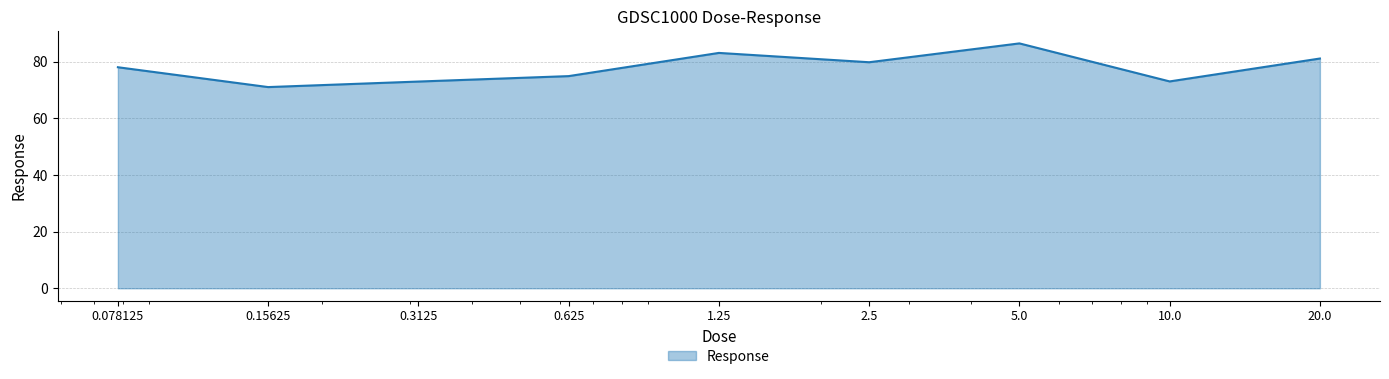

Reading left to right, list all the values displayed in this chart.

78.0	71.0	73.0	74.9	83.1	79.8	86.4	73.0	81.1